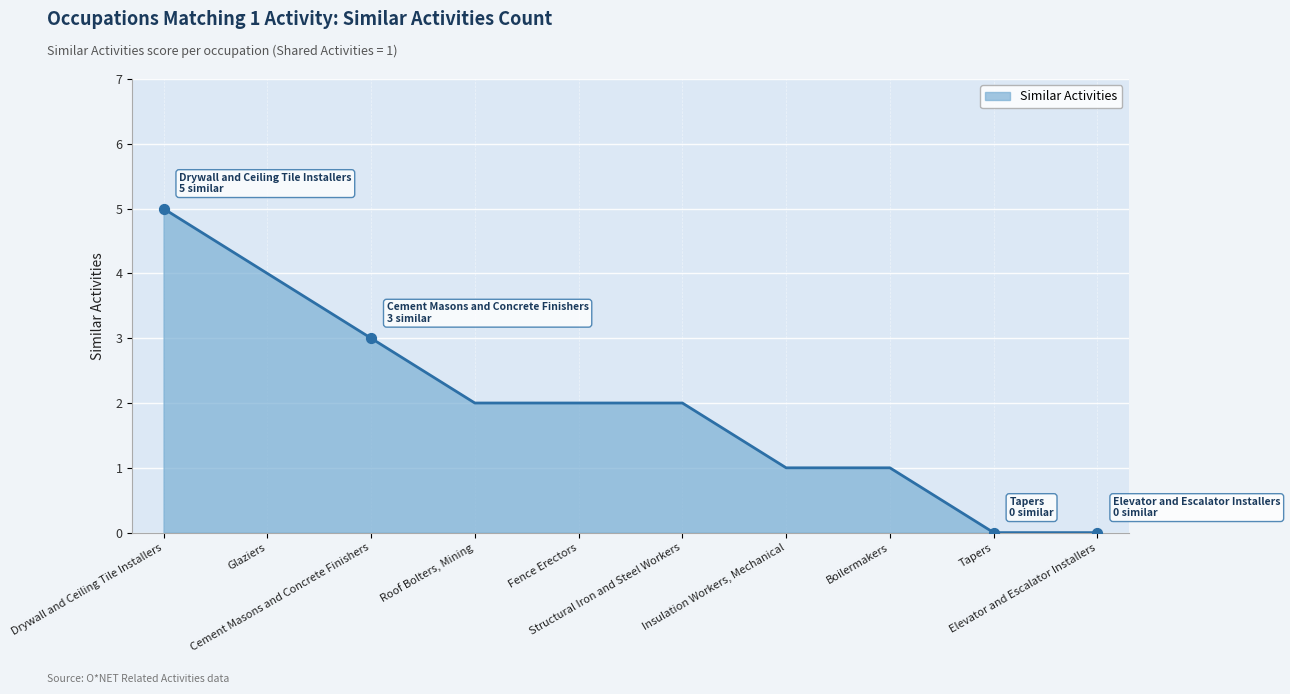

What is the change in value from Drywall and Ceiling Tile Installers to Fence Erectors?

-3